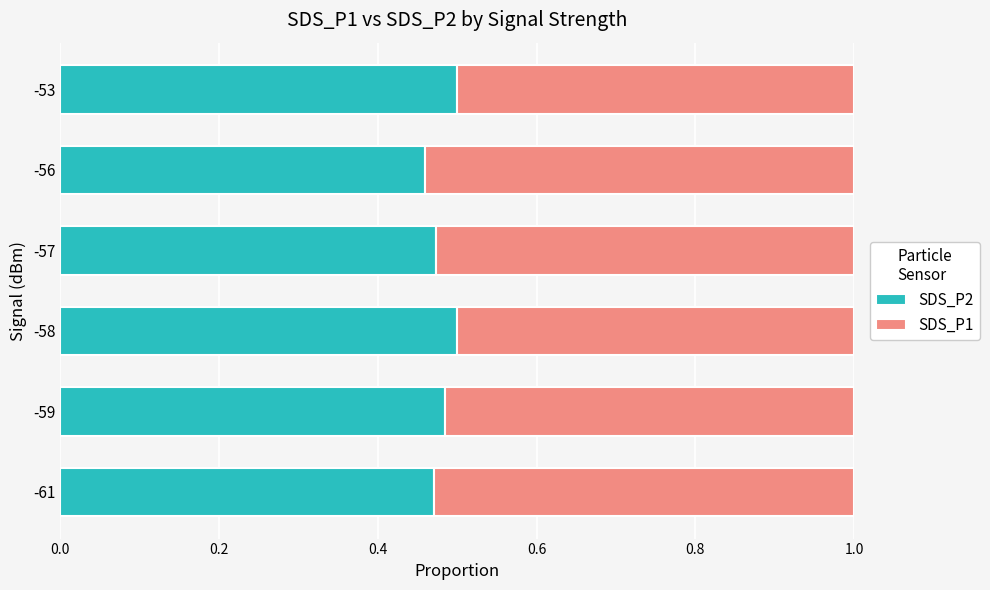

What is the total value across all series at -53?

1.0